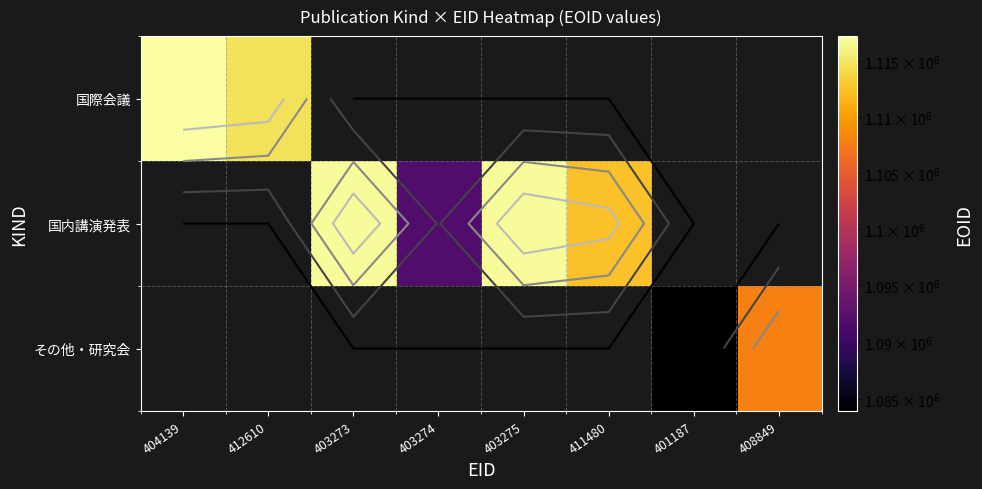

How many values in the 国内講演発表 series are below 1116842?

2